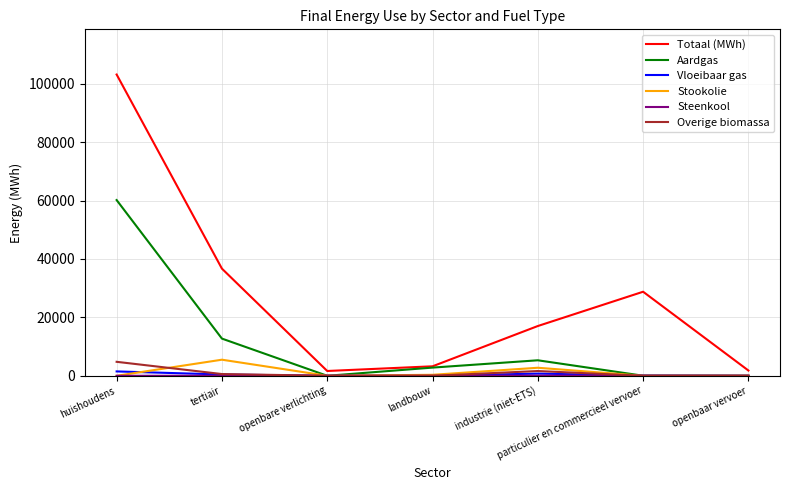

Which series has the largest total across all categories?

Totaal (MWh)